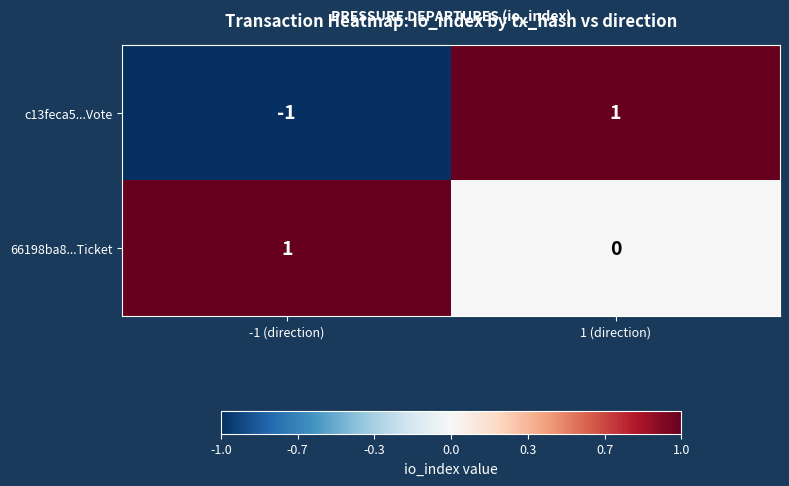

Reading right to left, what are all the values shown in this chart?

c13feca5...Vote: 1	-1
66198ba8...Ticket: 0	1